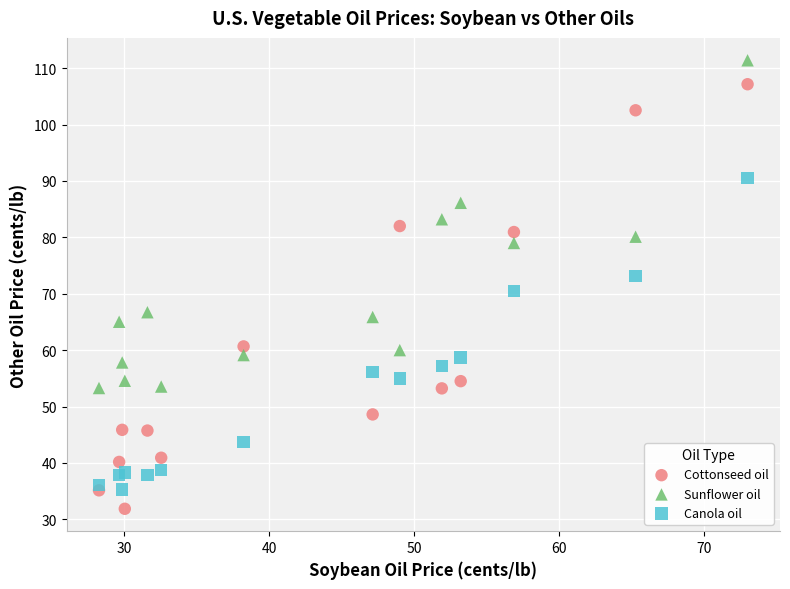

What is the X range (max minus min) for the scatter plot?

44.7